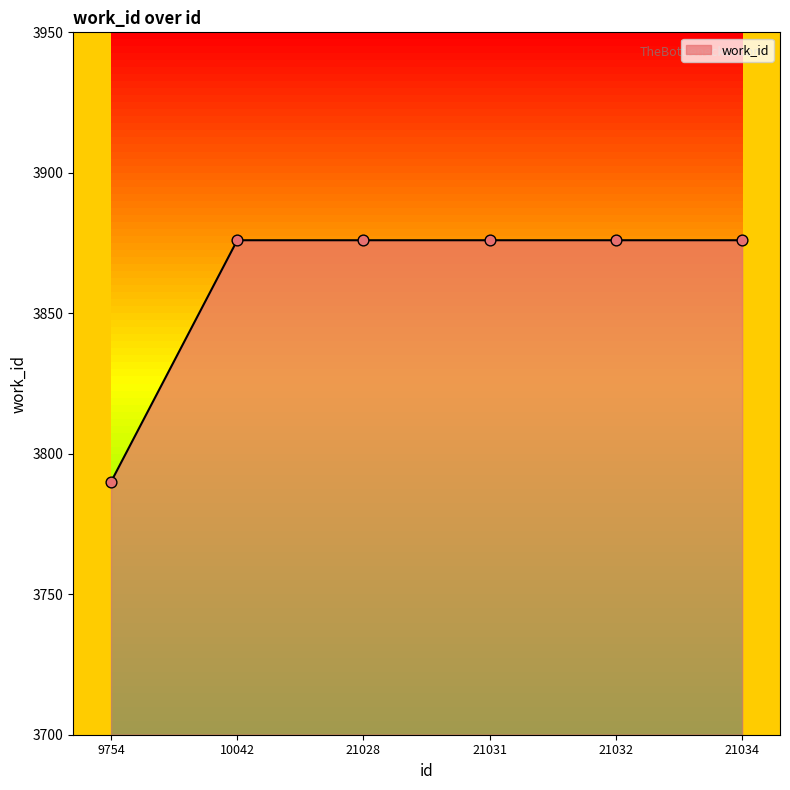

Between 10042 and 9754, which is larger?

10042